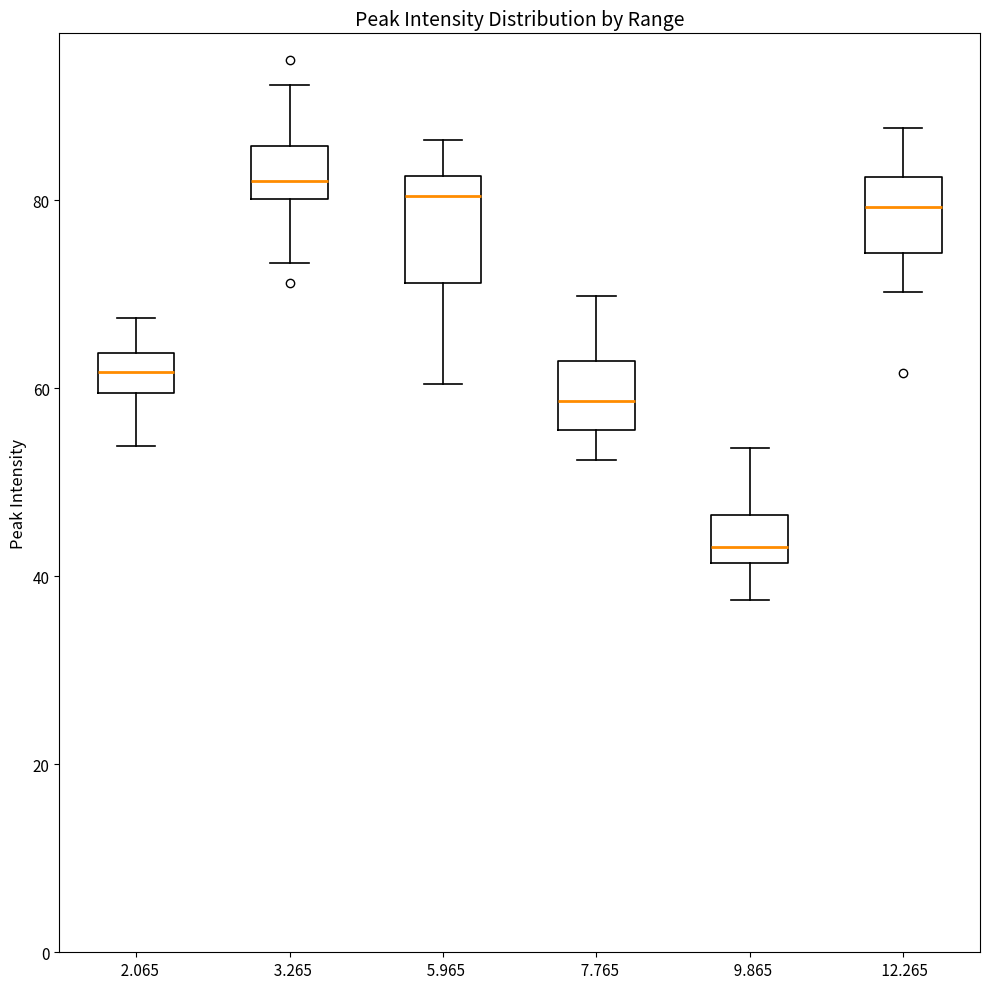

Where does the lower whisker of the box at x = 12.265 end on the y-axis? The values are not printed on the chart, so give them approximately, as read against the axis.

70